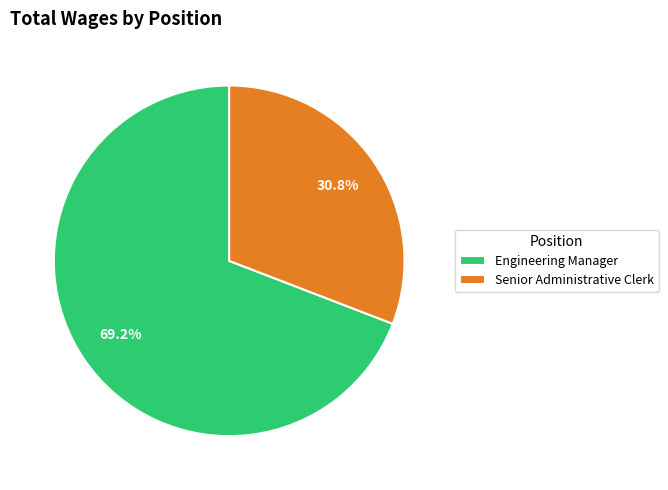

To the nearest percent, what is the difference between the largest and smallest slice percentages?

38%